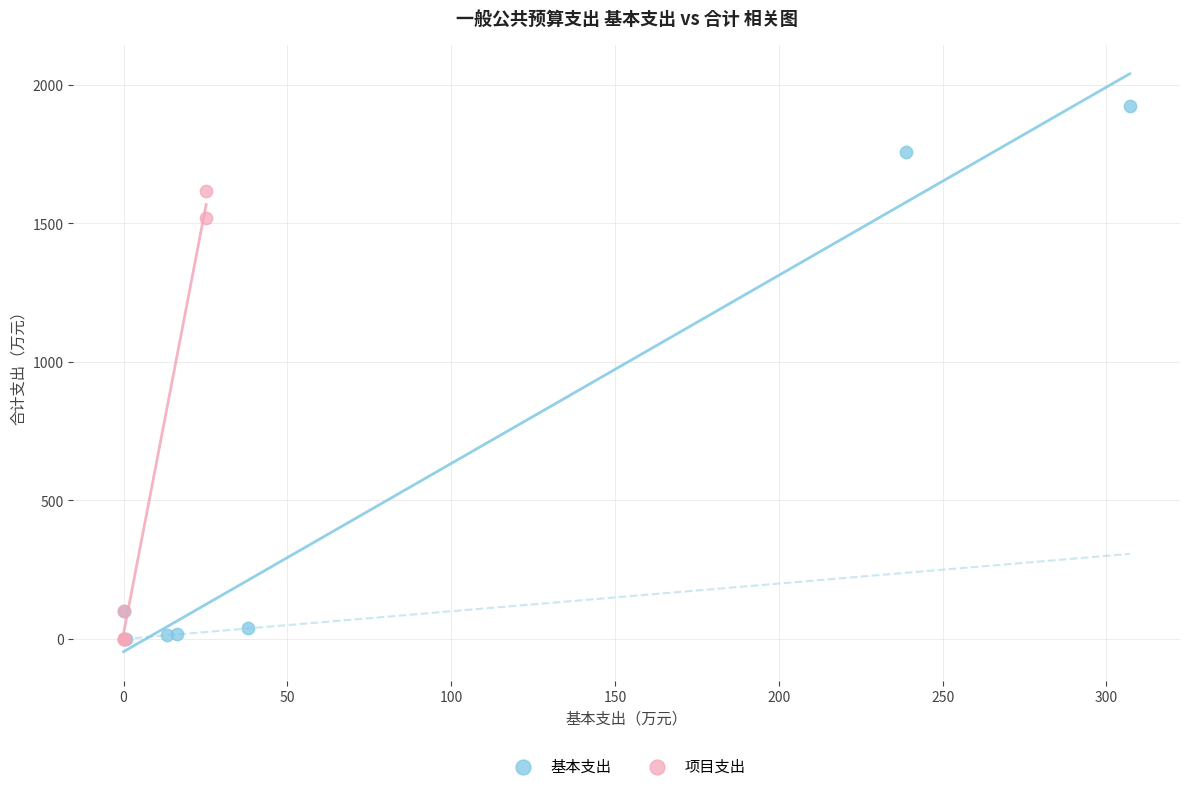

Which series reaches the maximum Y coordinate?

基本支出